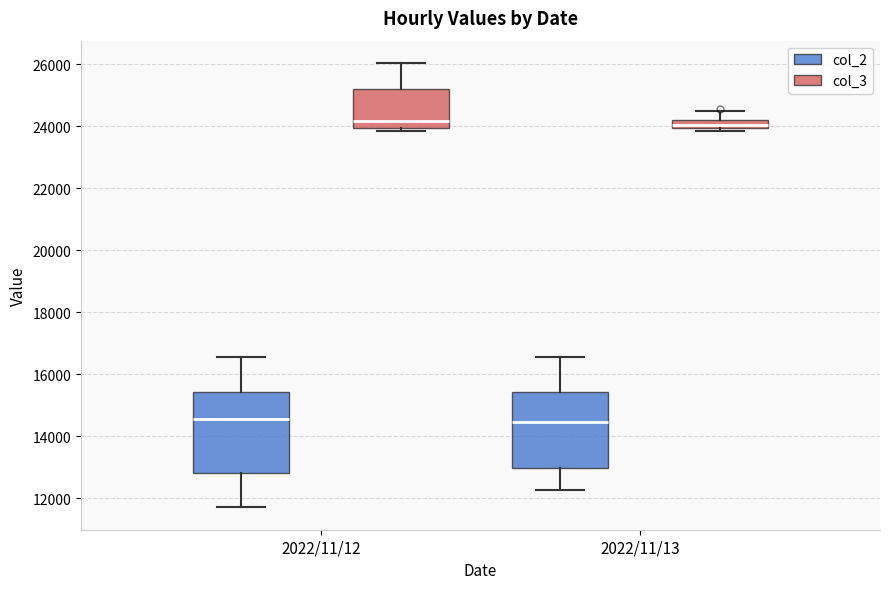

Where does the median line of the box for 2022/11/13 (col_2) sit on the y-axis? The values are not printed on the chart, so give them approximately, as read against the axis.

14400